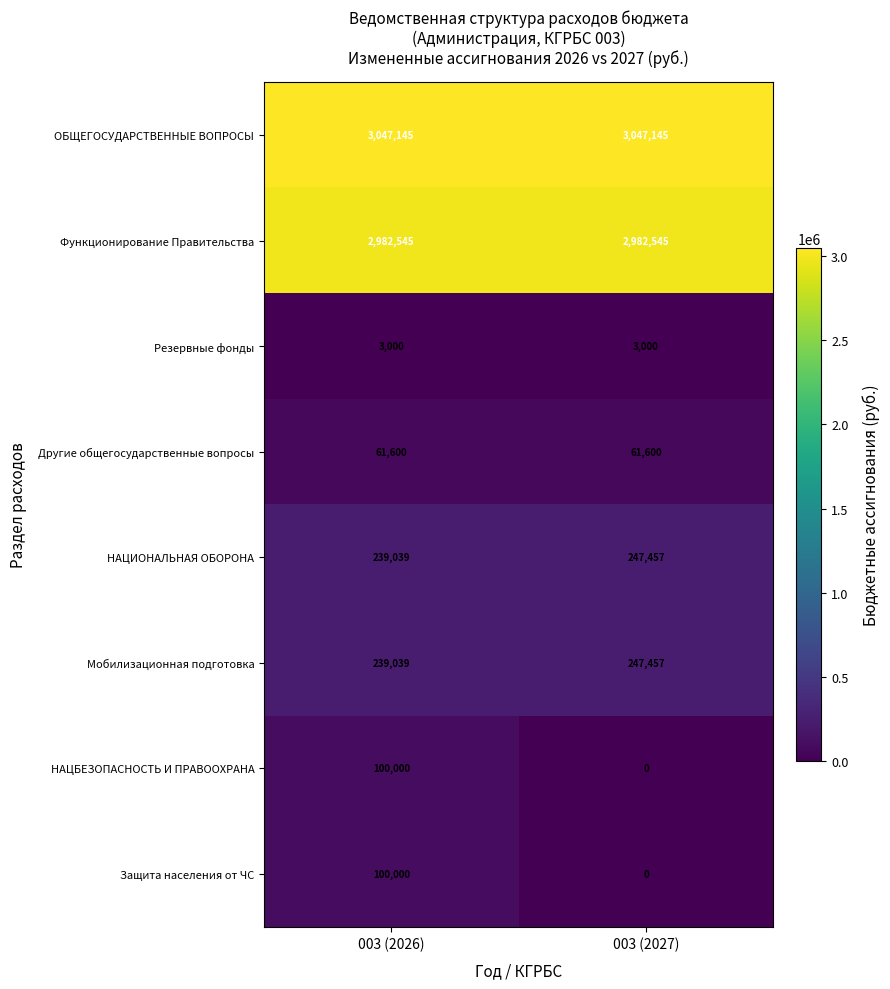

List the labels in order of НАЦИОНАЛЬНАЯ ОБОРОНА value, largest first.

003 (2027), 003 (2026)